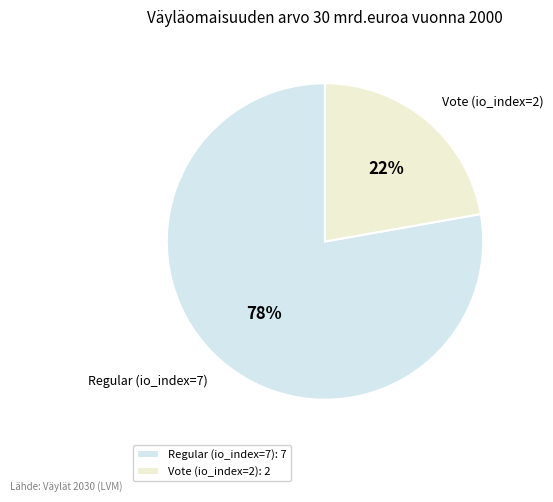

How many slices are in this pie chart?

2